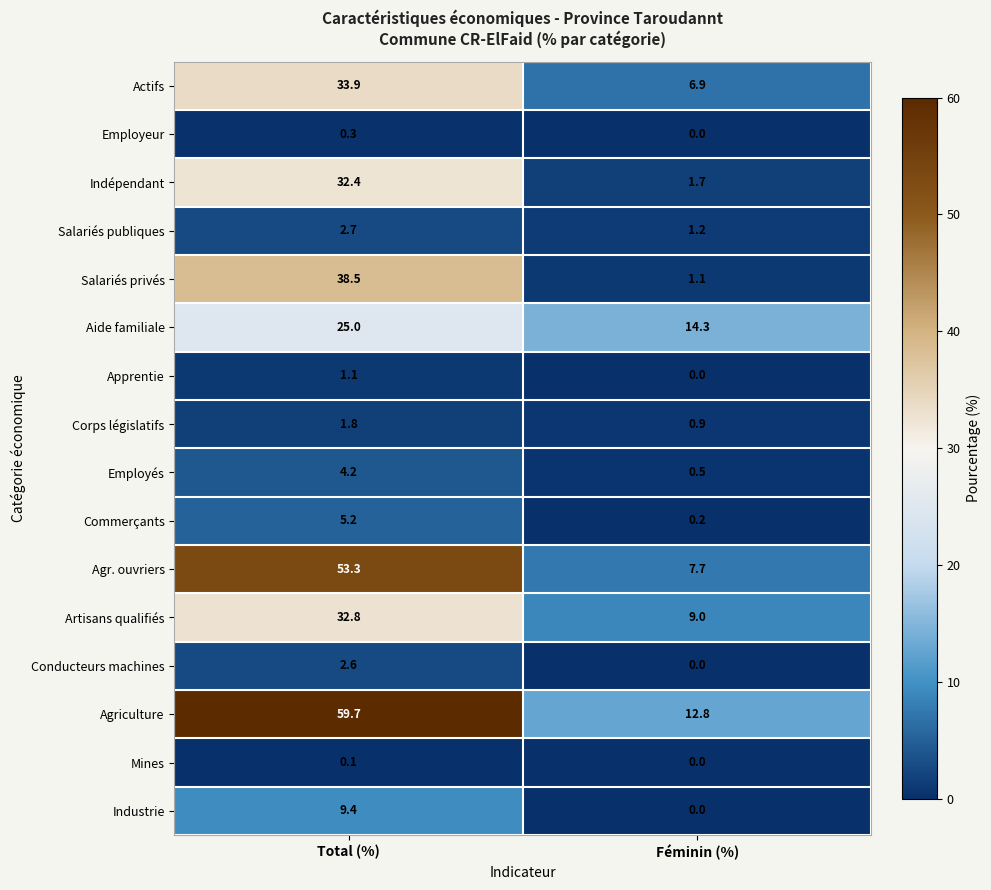

What is the spread (max minus min) of values at Total (%)?

59.6